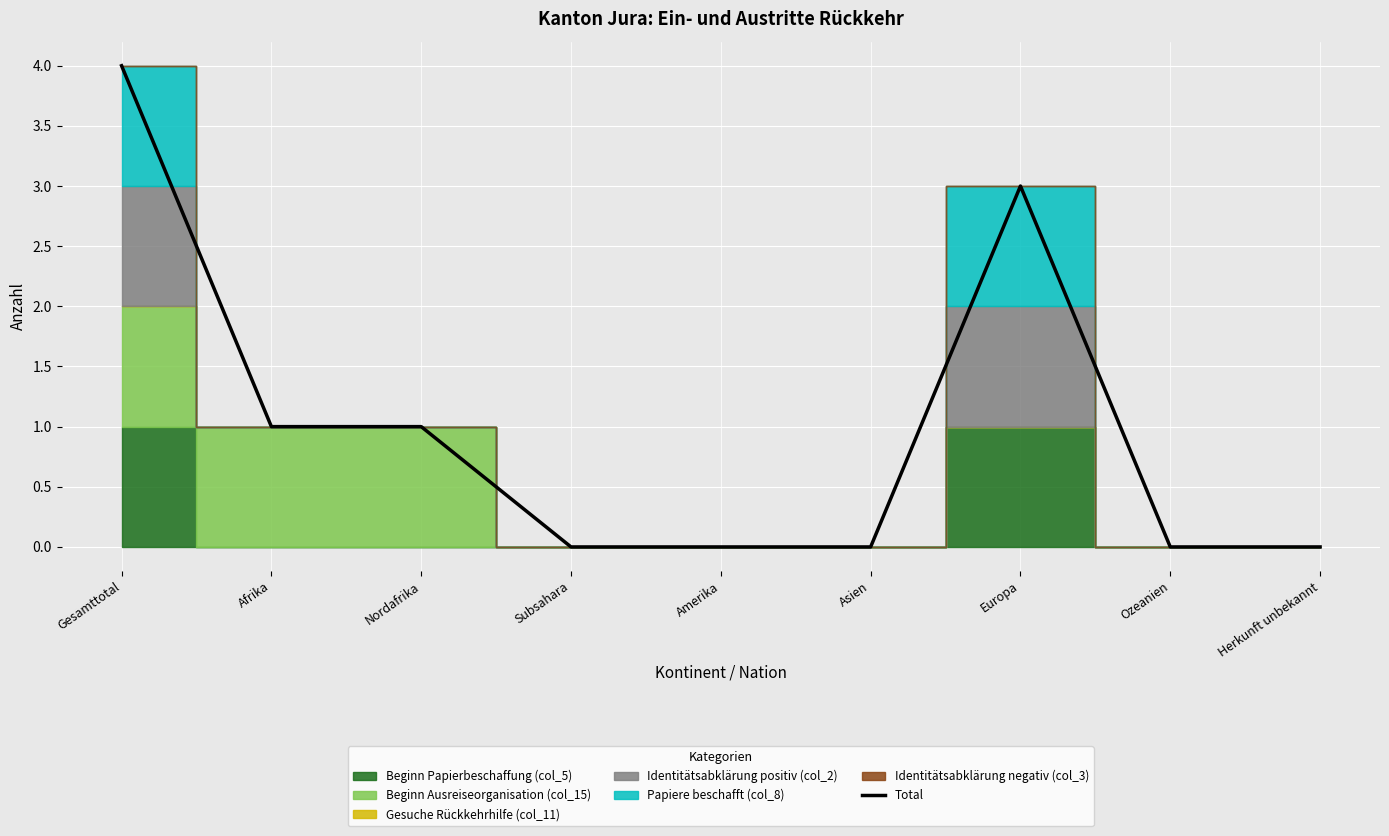

What is the difference between the values at Herkunft unbekannt and Afrika?

1